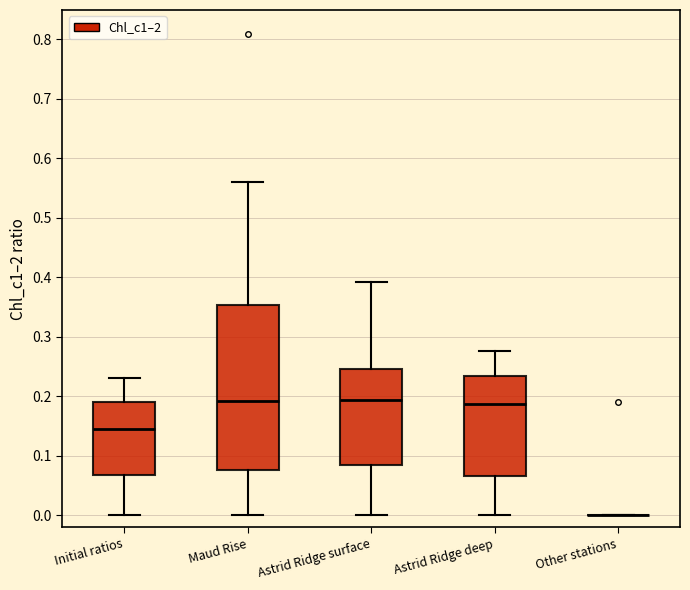

Where does the median line of the box for Initial ratios sit on the y-axis? The values are not printed on the chart, so give them approximately, as read against the axis.

0.15